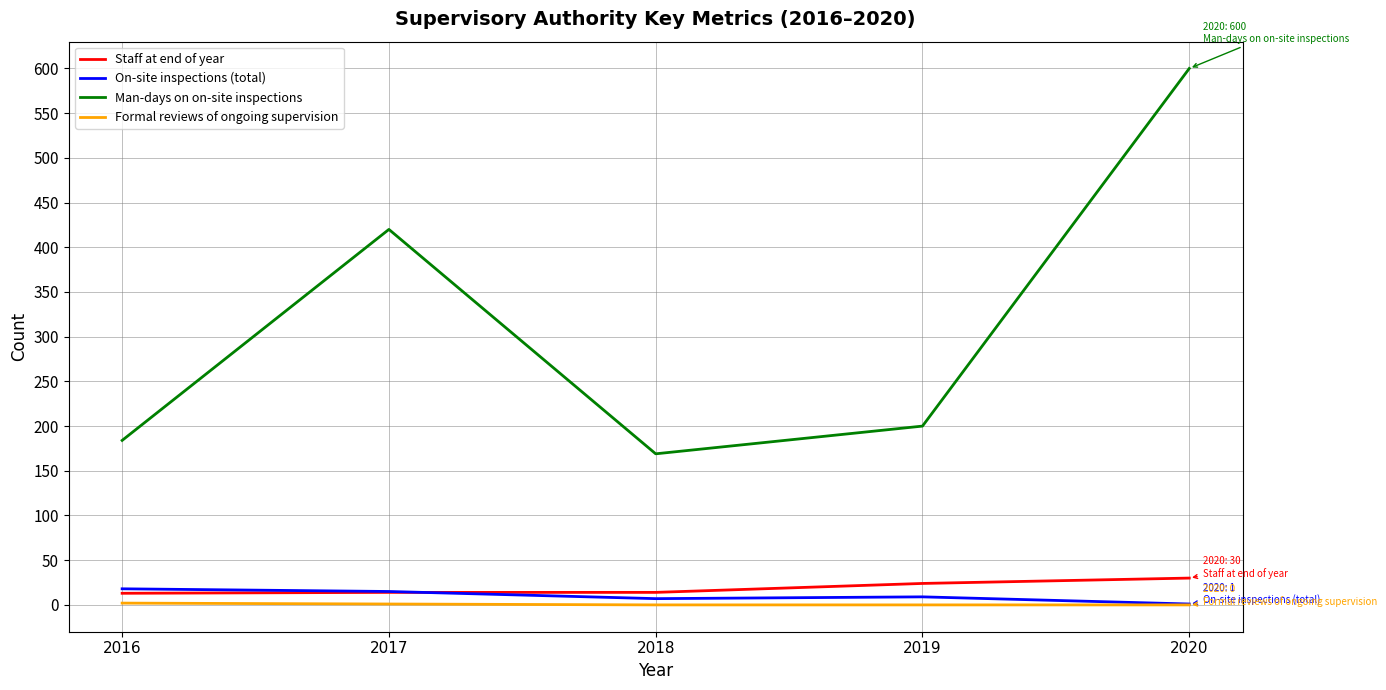

Which category has the highest value across all series?

2020